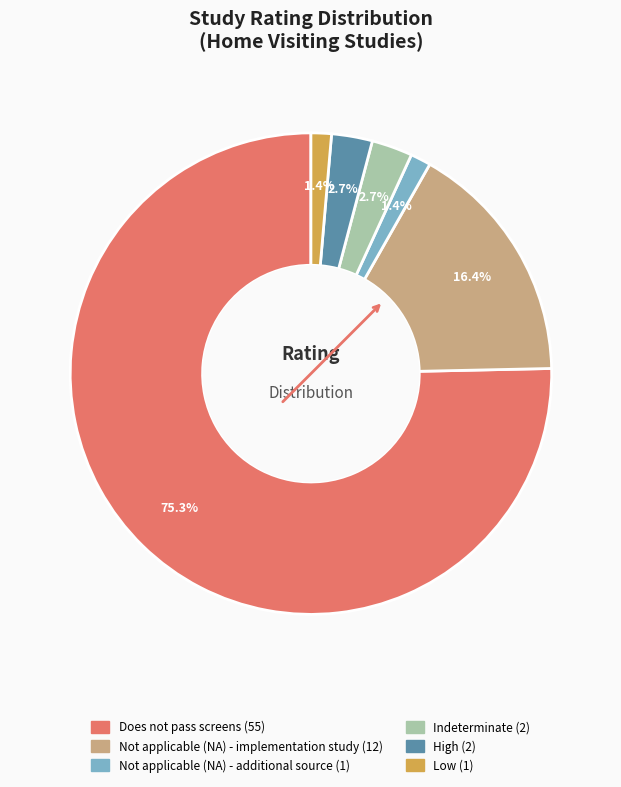

Which category has the biggest portion of the pie?

Does not pass screens